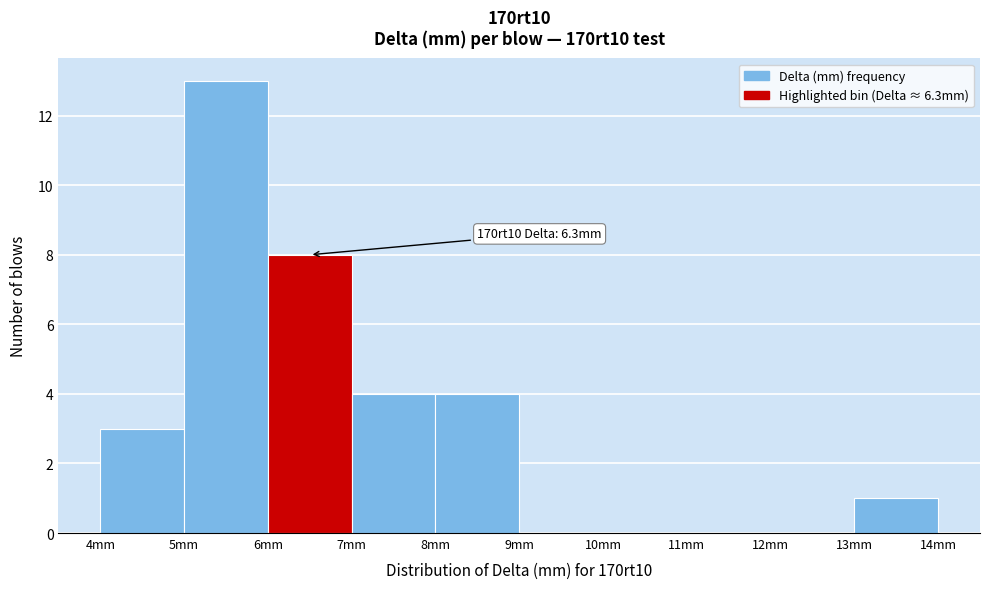

Over which range of the x-axis is the bar tallest?

5 to 6